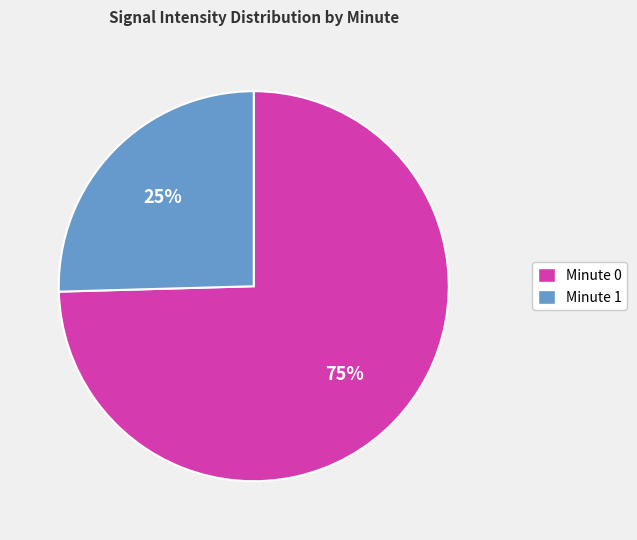

Count the number of slices in the pie.

2